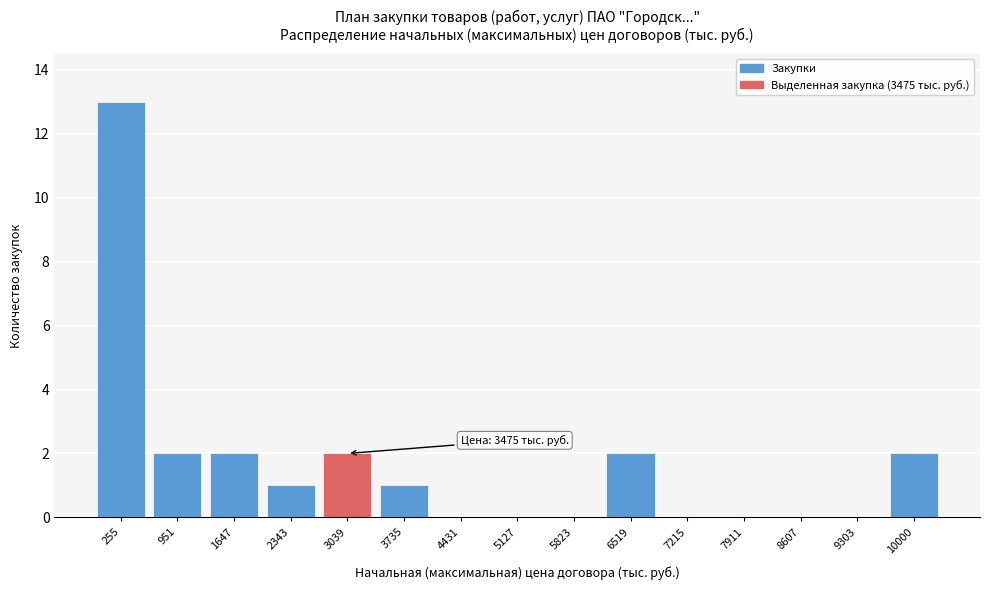

Reading left to right, list all the values displayed in this chart.

255=13	951=2	1647=2	2343=1	3039=2	3735=1	4431=0	5127=0	5823=0	6519=2	7215=0	7911=0	8607=0	9303=0	10000=2